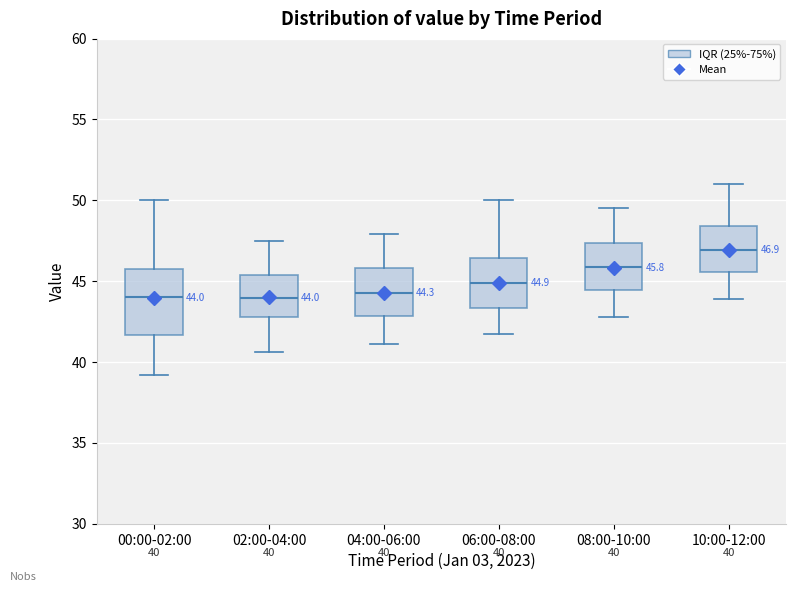

Which box is the tallest, from its lower edge to its upper edge?

00:00-02:00